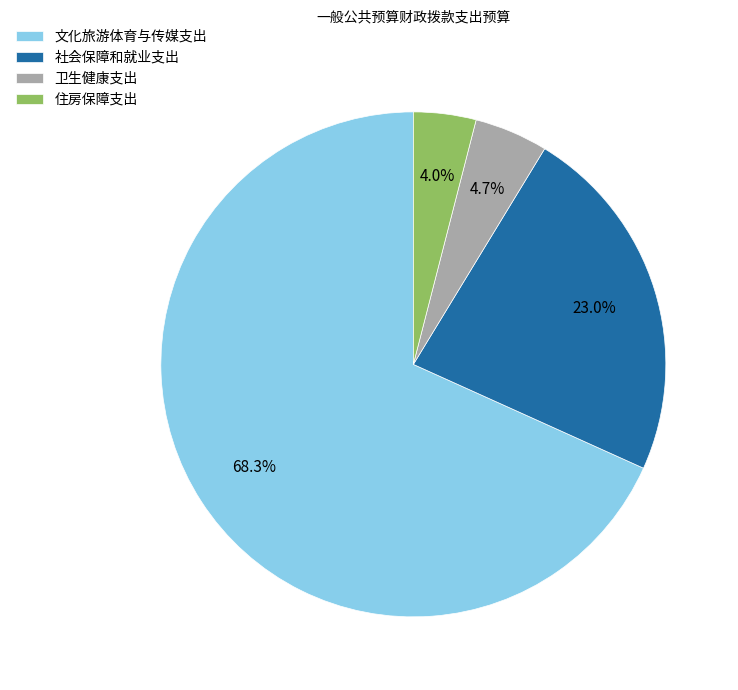

Is there a majority slice in this chart?

Yes